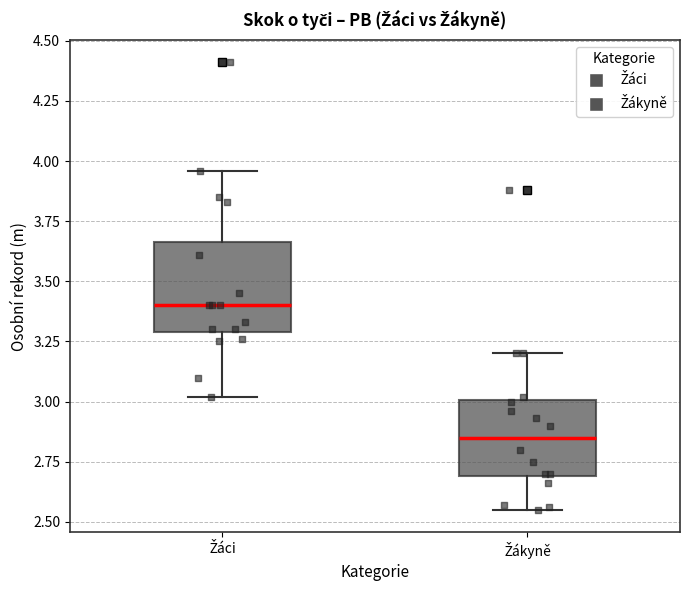

Which box's median line is the highest?

Žáci